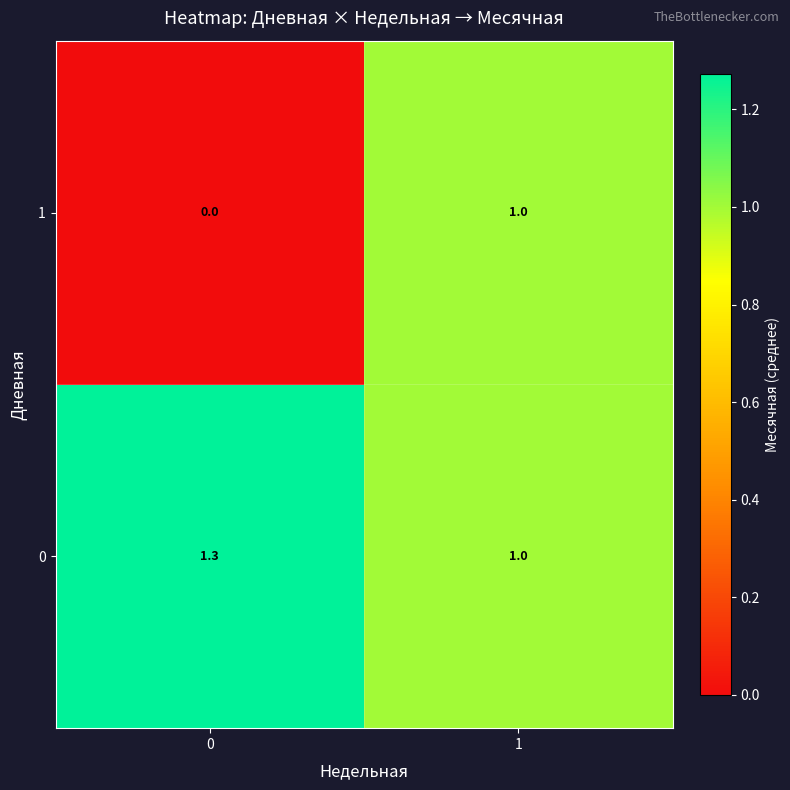

At how many categories does at least one series exceed 0?

2